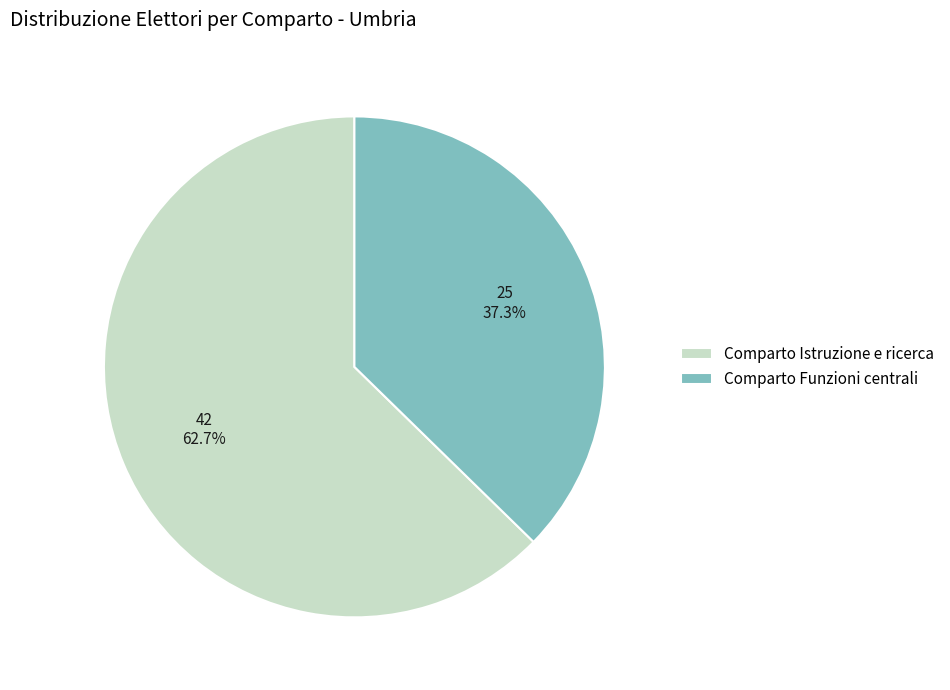

To the nearest percent, what is the average slice percentage?

50%